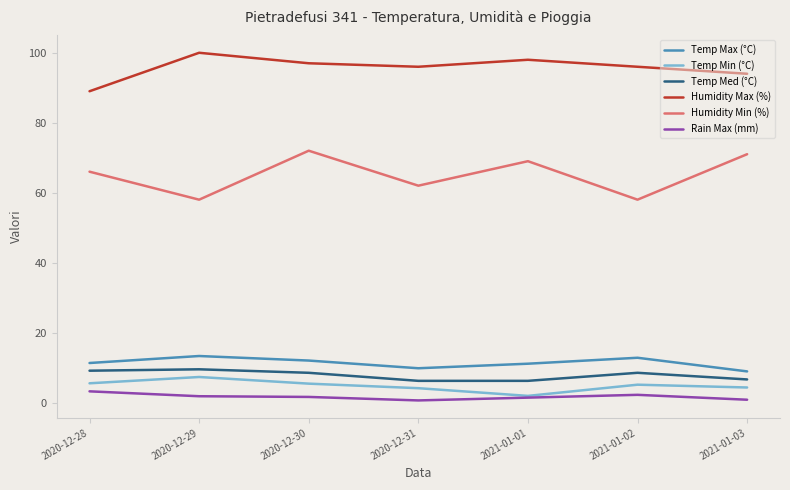

What is the greatest value displayed?

100.0